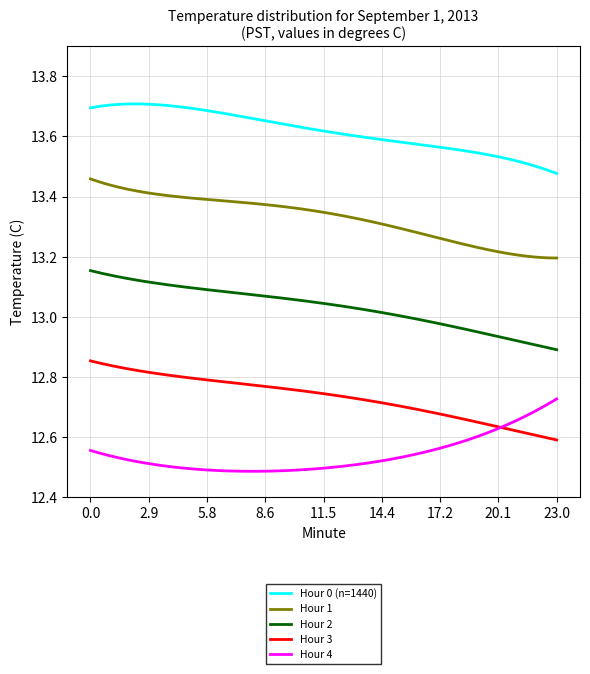

List the series in order of their overall mean, lowest first.

Hour 4, Hour 3, Hour 2, Hour 1, Hour 0 (n=1440)